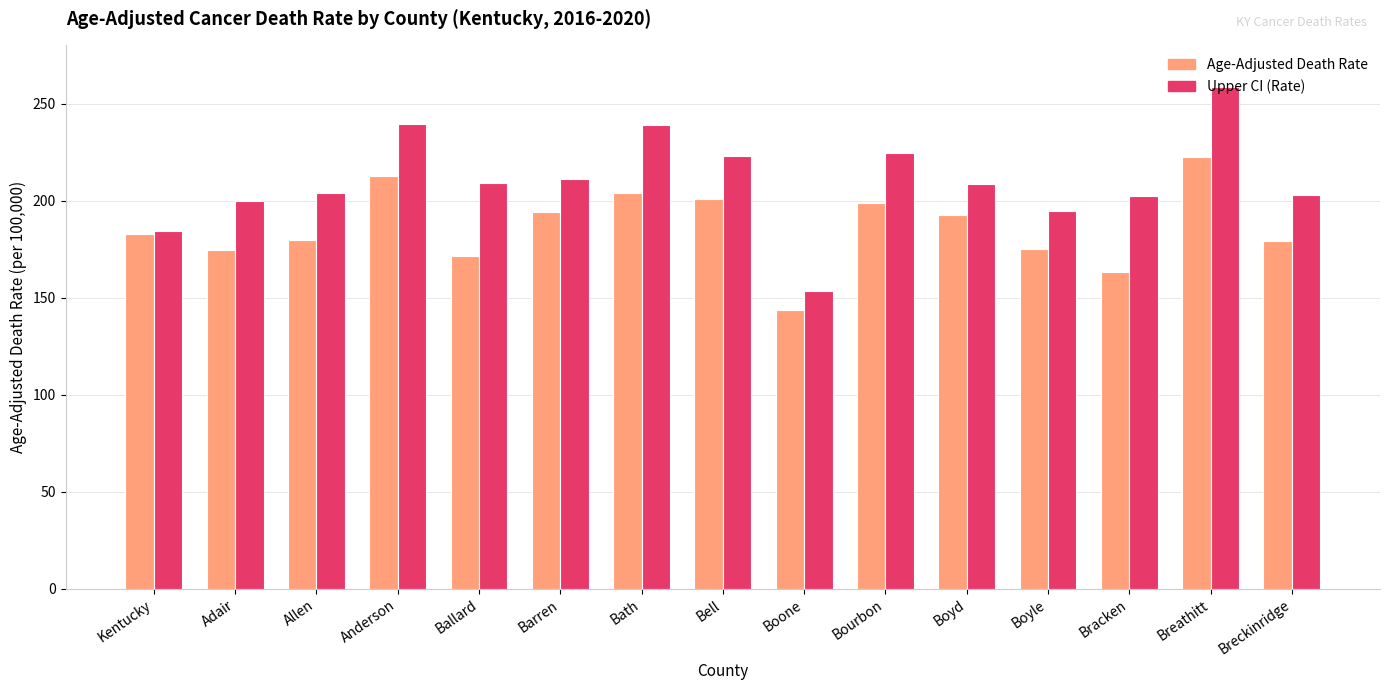

List the series in order of their overall mean, lowest first.

Age-Adjusted Death Rate, Upper CI (Rate)